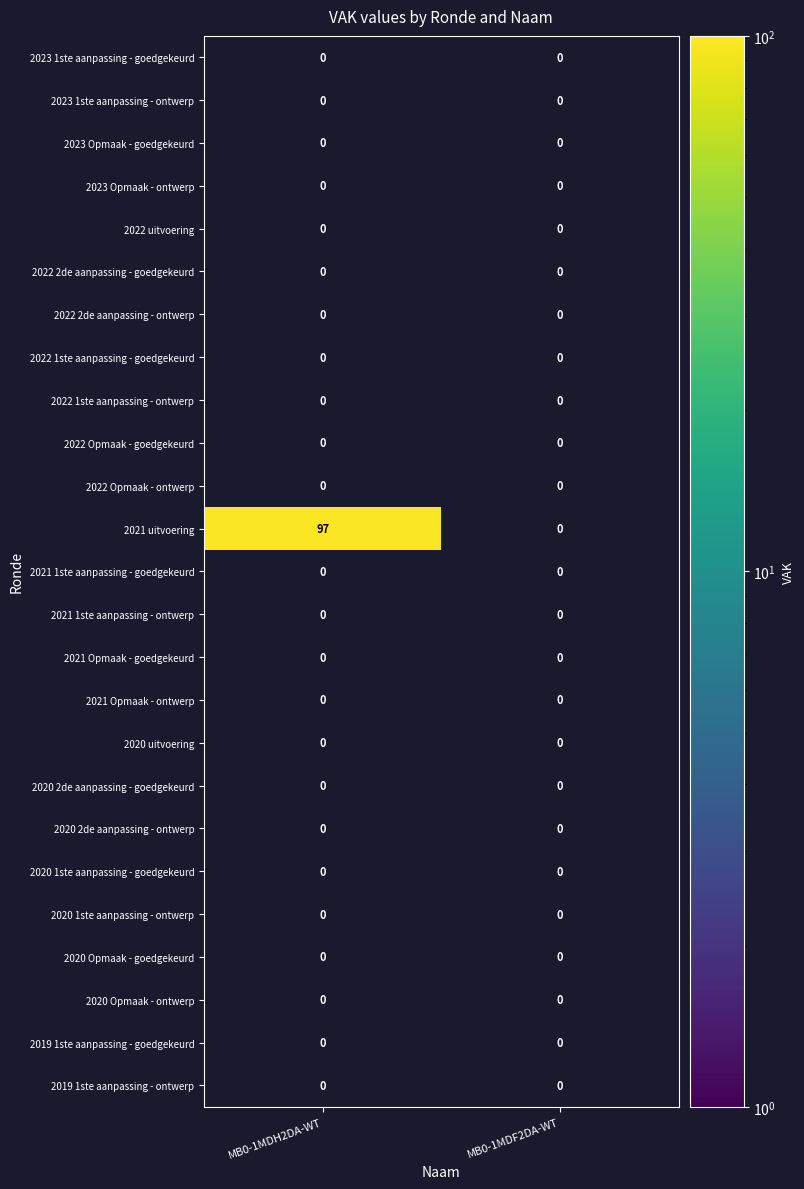

Which series has the largest range (max minus min)?

2021 uitvoering